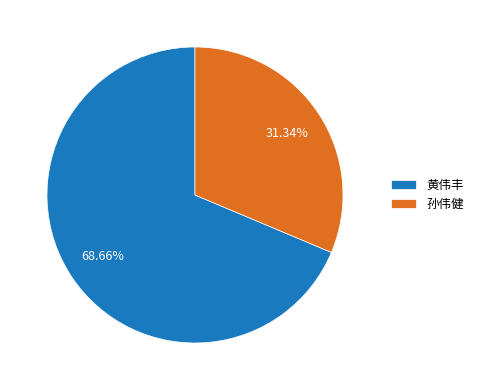

Is it true that 黄伟丰 is 69% of the pie?

True